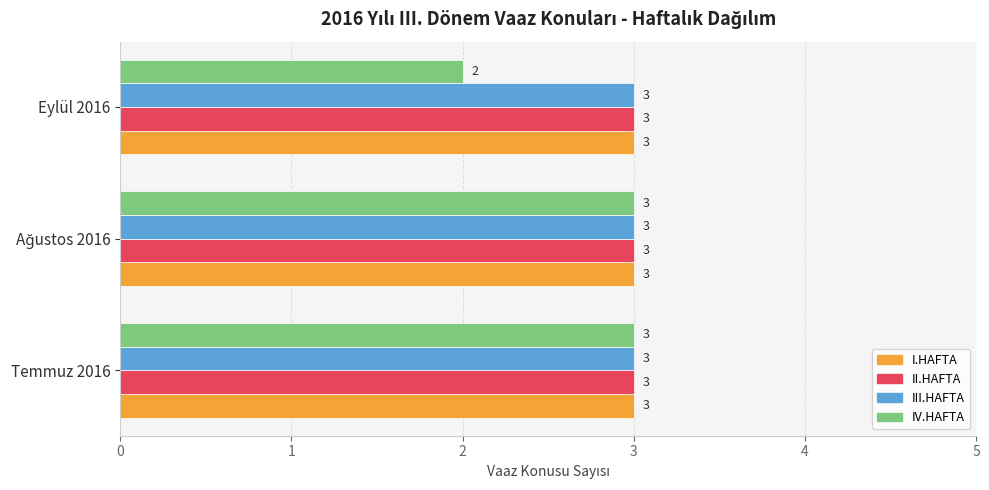

What is the average value of the II.HAFTA series?

3